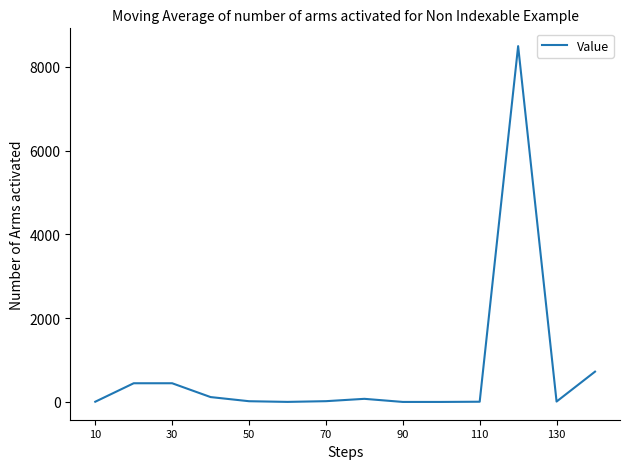

Does the chart display data point markers on the line(s)?

No